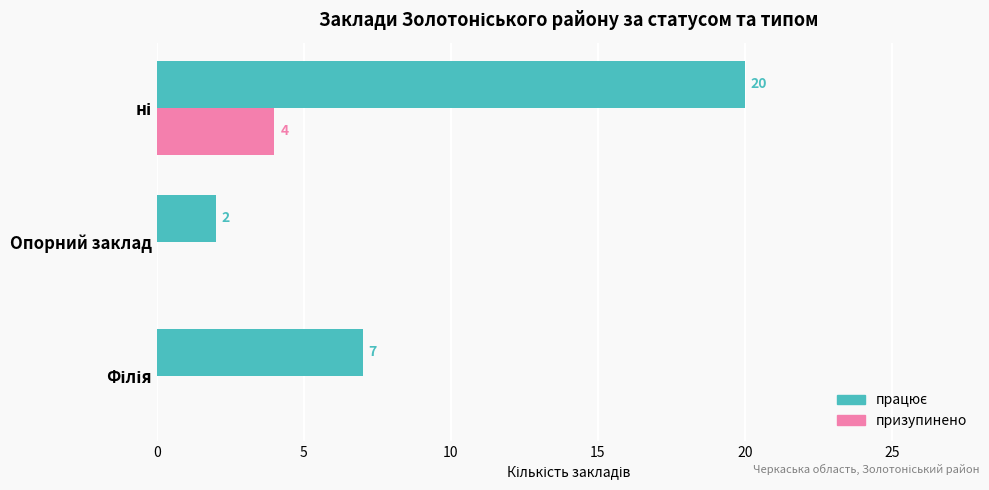

What is the highest value of the призупинено series?

4